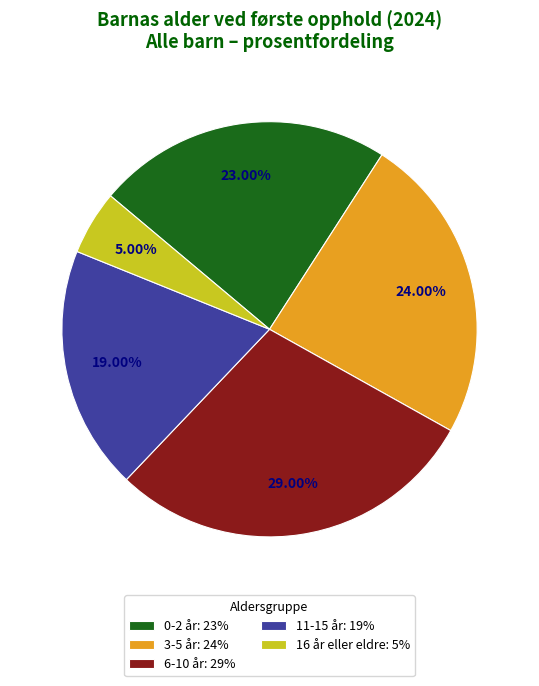

Approximately how many times larger is the value at 6-10 år compared to 16 år eller eldre?

5.8